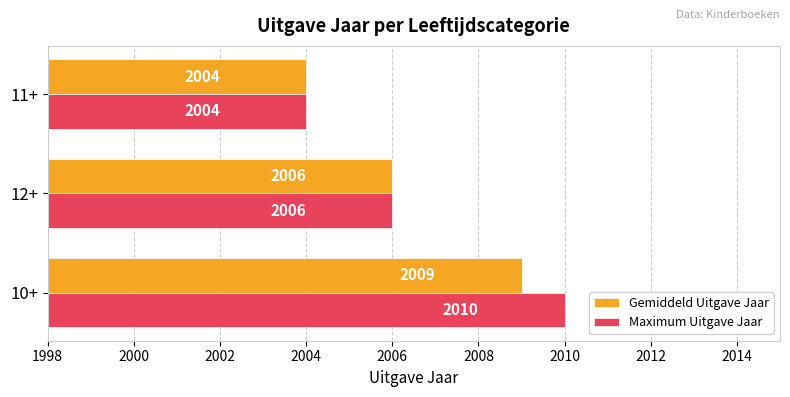

At which category is the sum across all series the highest?

10+